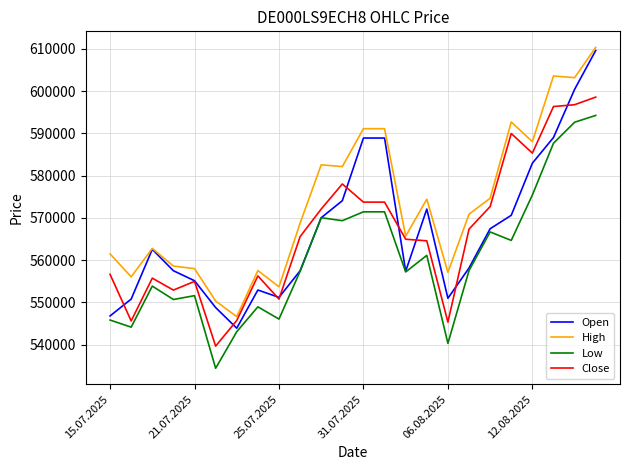

Which series has the widest spread of values?

Open